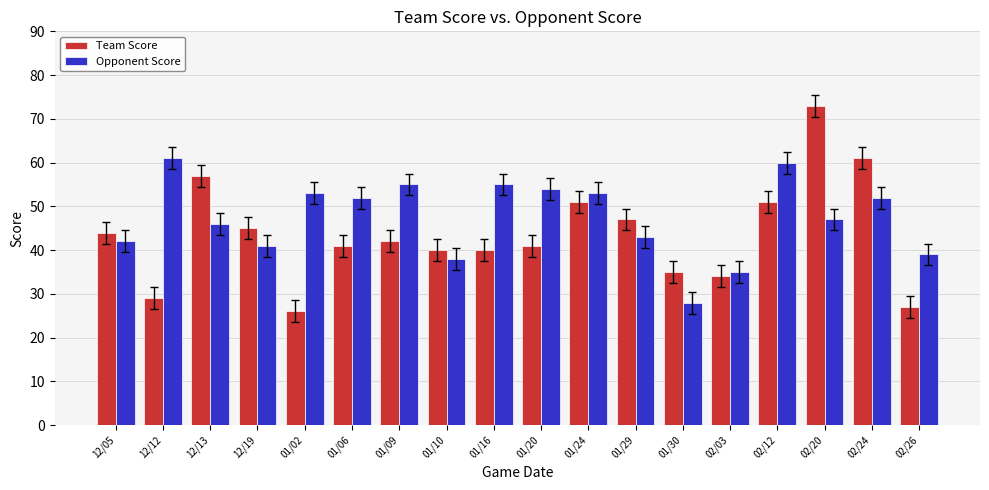

What are all the series names shown in the legend?

Team Score, Opponent Score